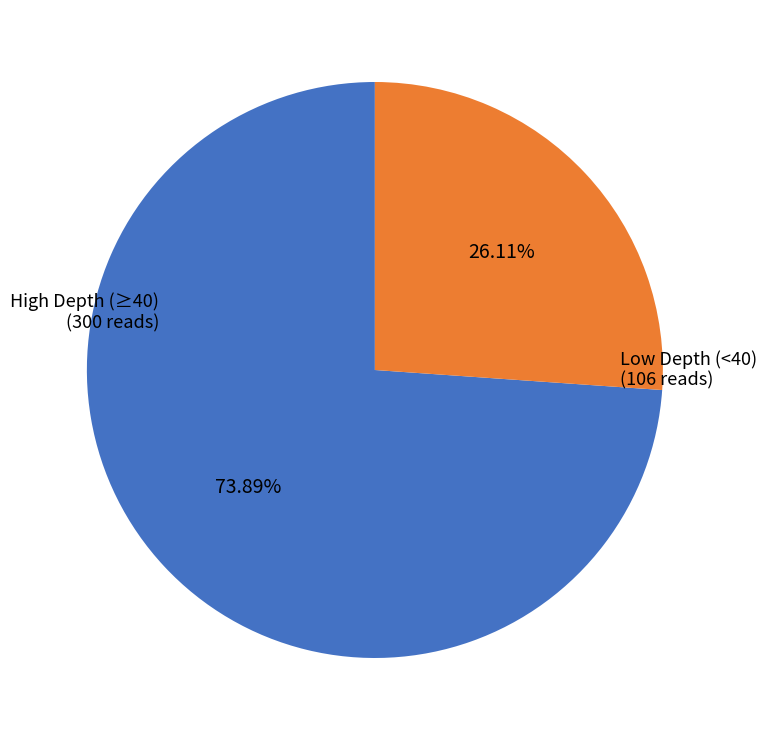

Does any single category account for the majority?

Yes